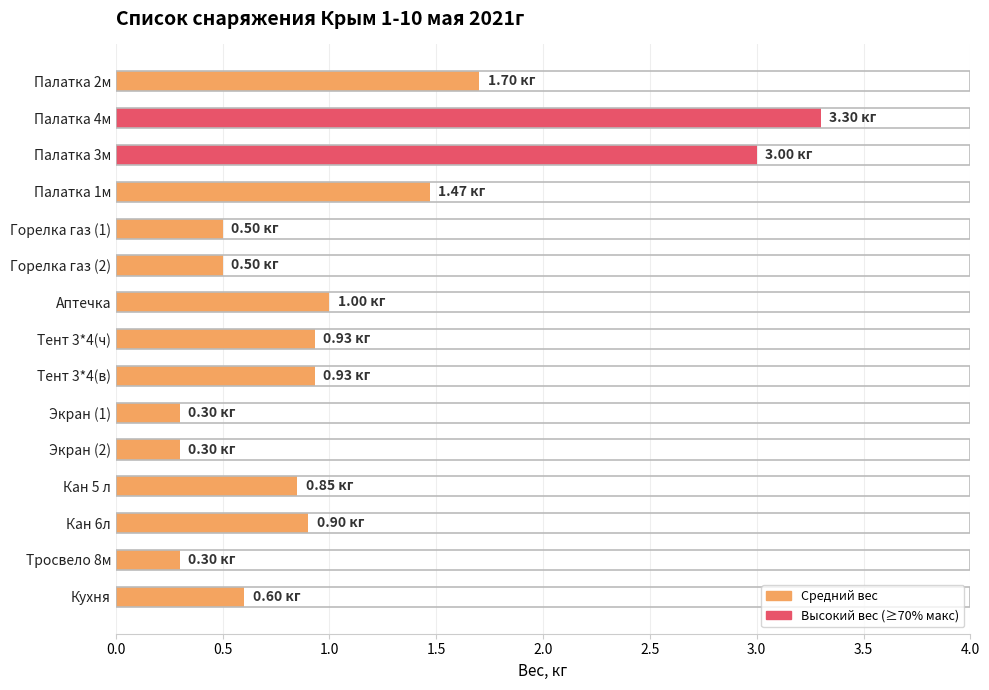

Count the number of data series in this chart.

1